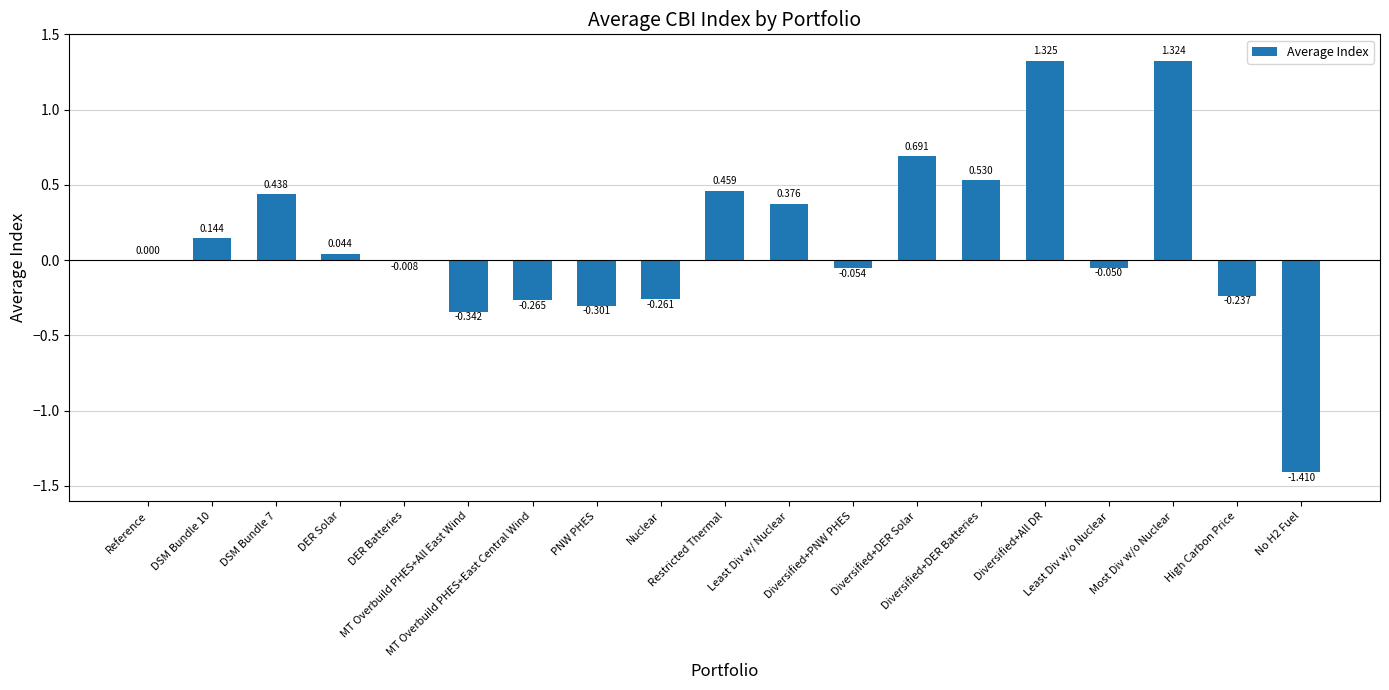

How many series are shown in this chart?

1